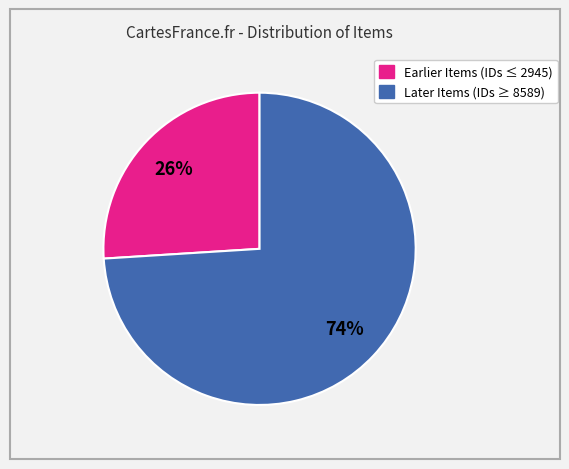

Is there any slice that represents more than half of the pie?

Yes